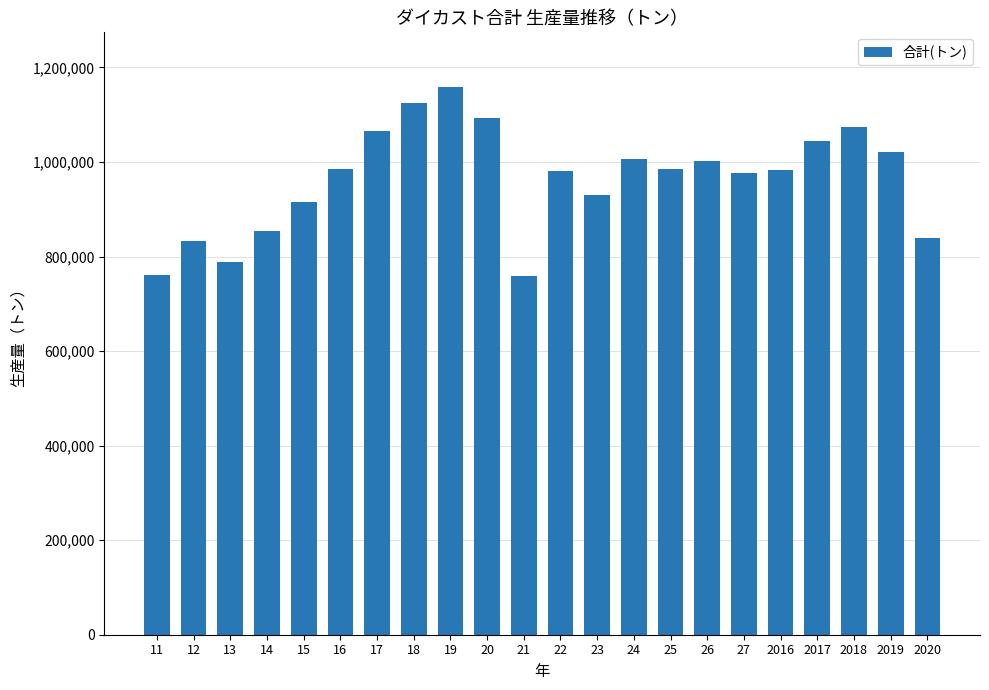

How many distinct data groups are displayed?

1